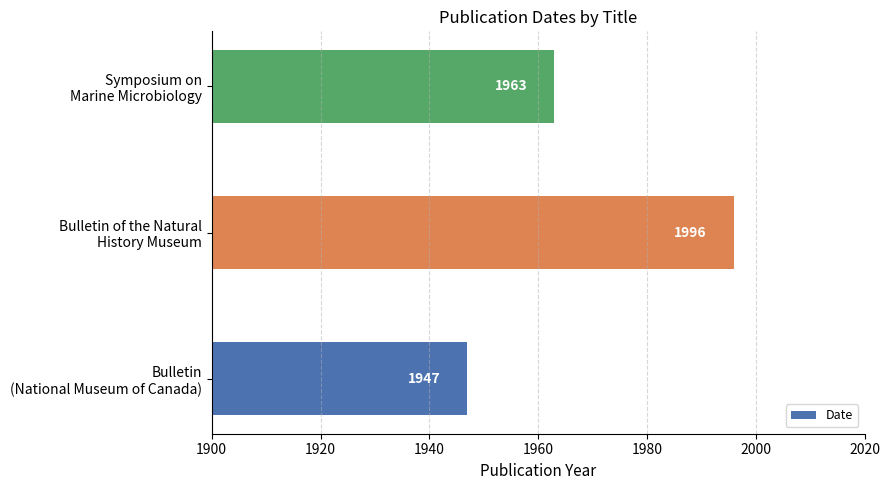

How many values are between 1947 and 1996?

3